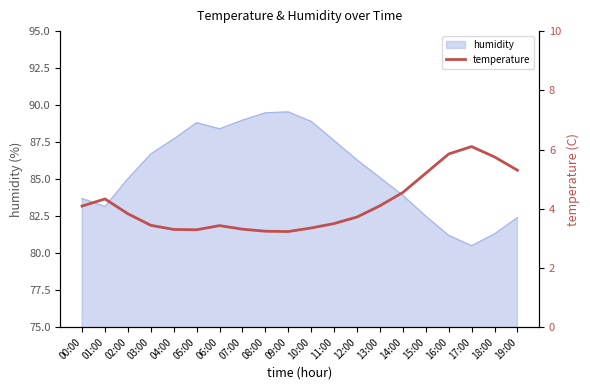

Does the chart display data point markers on the line(s)?

No